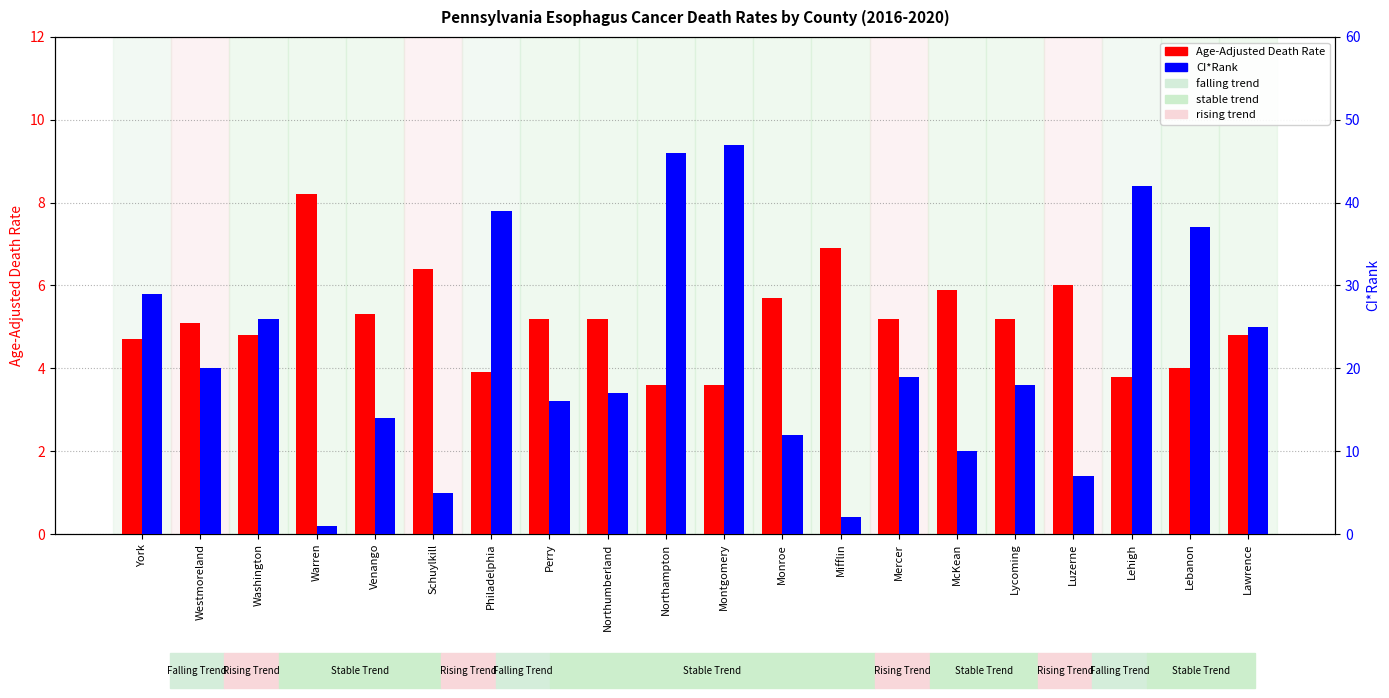

Rank the series at Washington from lowest to highest value.

Age-Adjusted Death Rate, CI*Rank